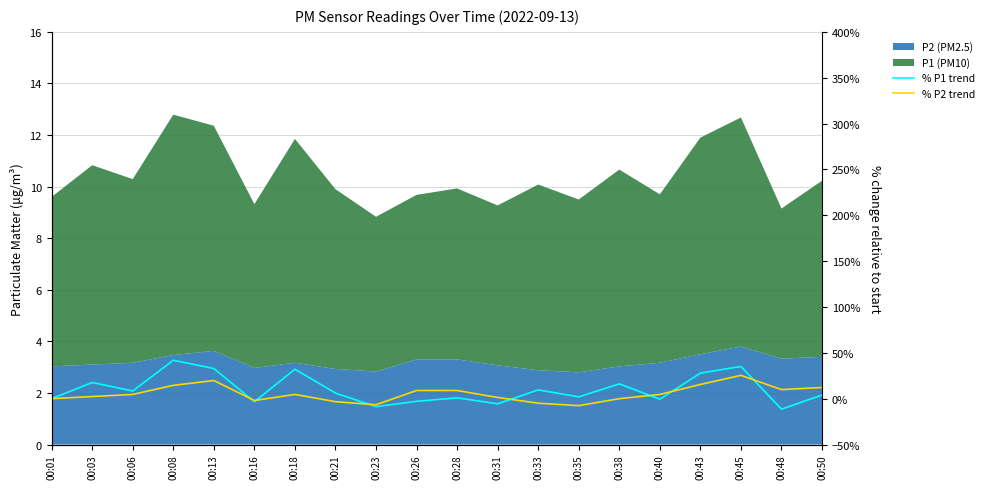

How many data points in % P2 trend are less than 4?

9